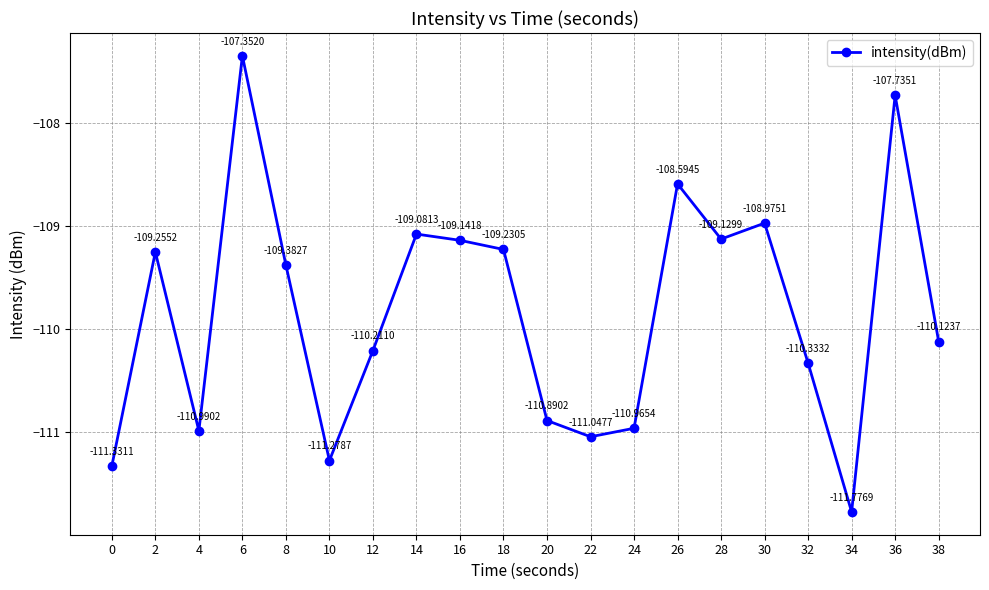

True or false: there are more than 0 points higher than both neighbors.

True